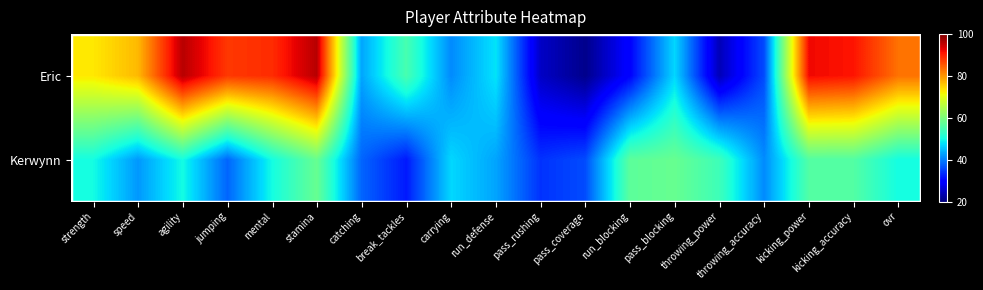

Count the number of data series in this chart.

2